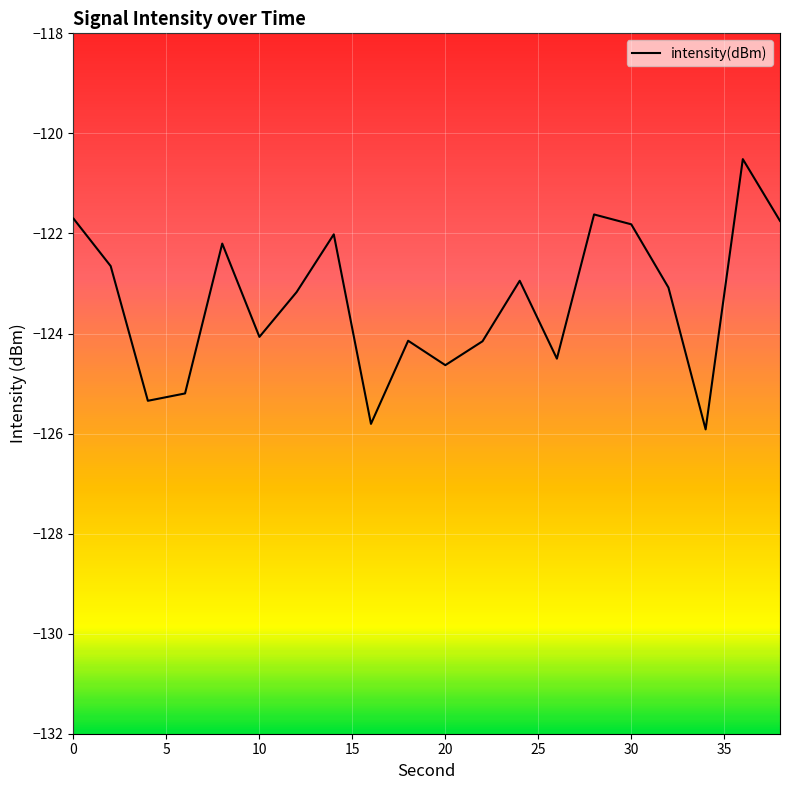

What is the difference between the maximum and minimum values?

5.4